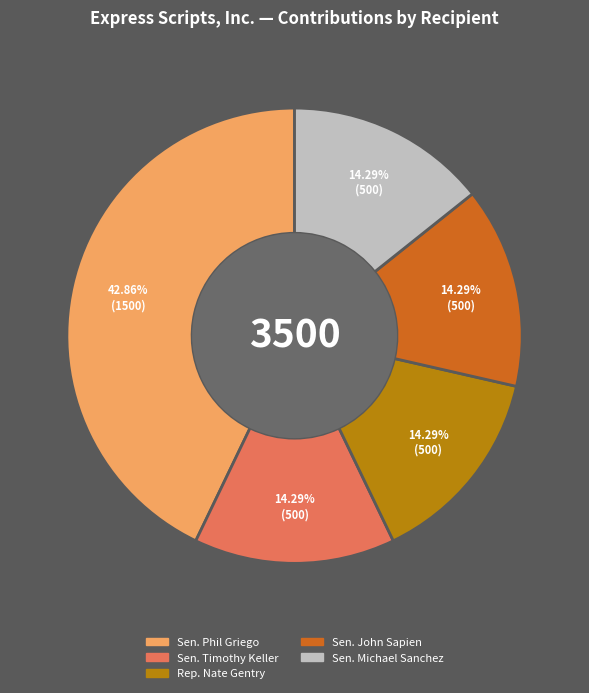

How much of the chart is everything except Sen. Michael Sanchez?

85.7%